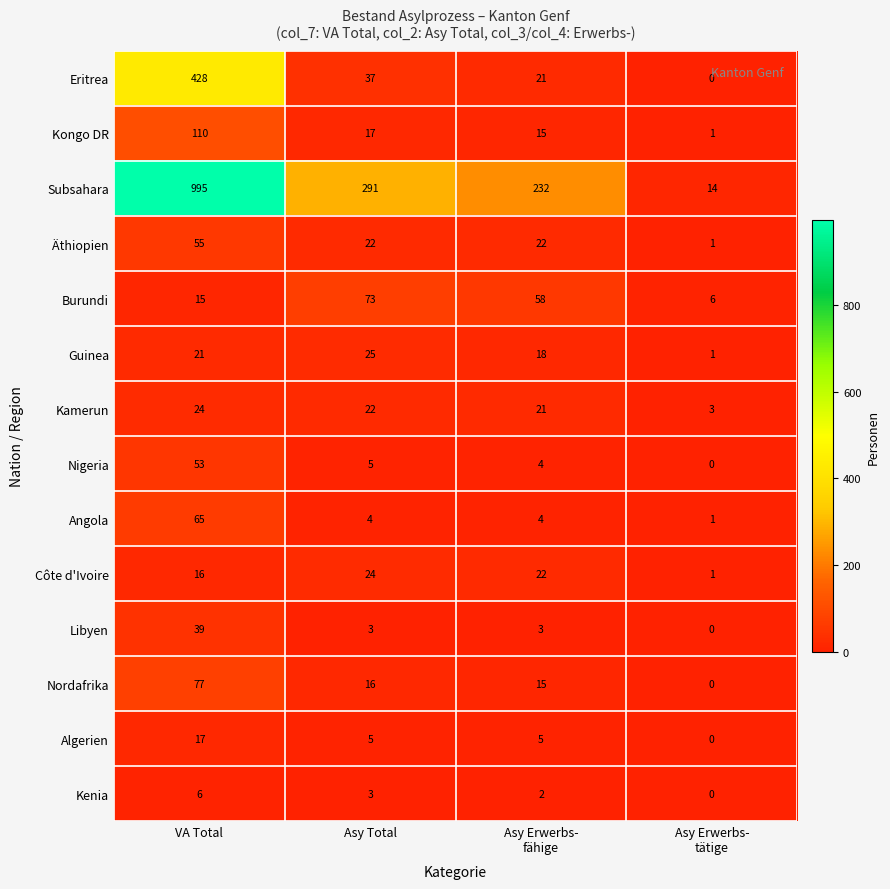

What is the difference between the highest and lowest values at VA Total?

989